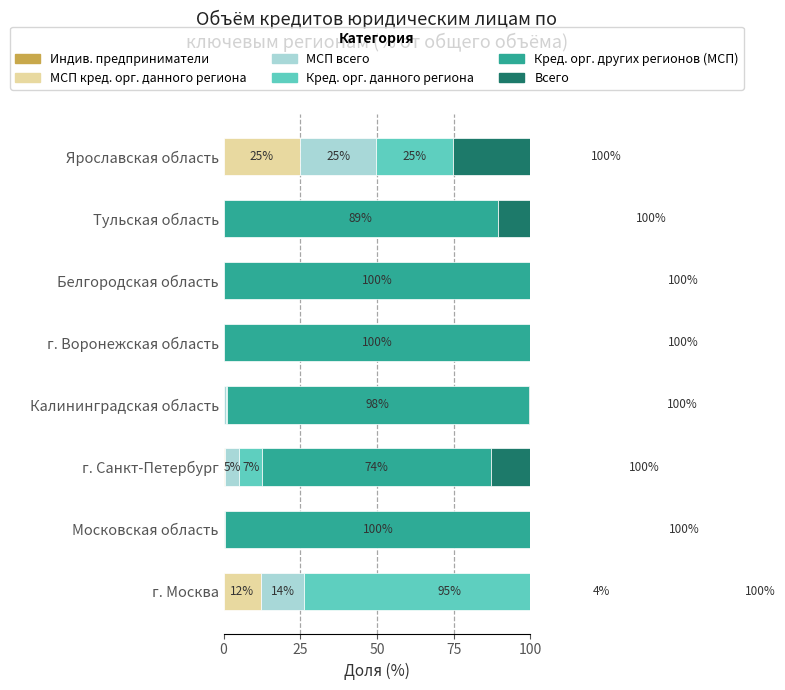

Is it true that Кред. орг. данного региона equals 0.0 at г. Воронежская область?

True